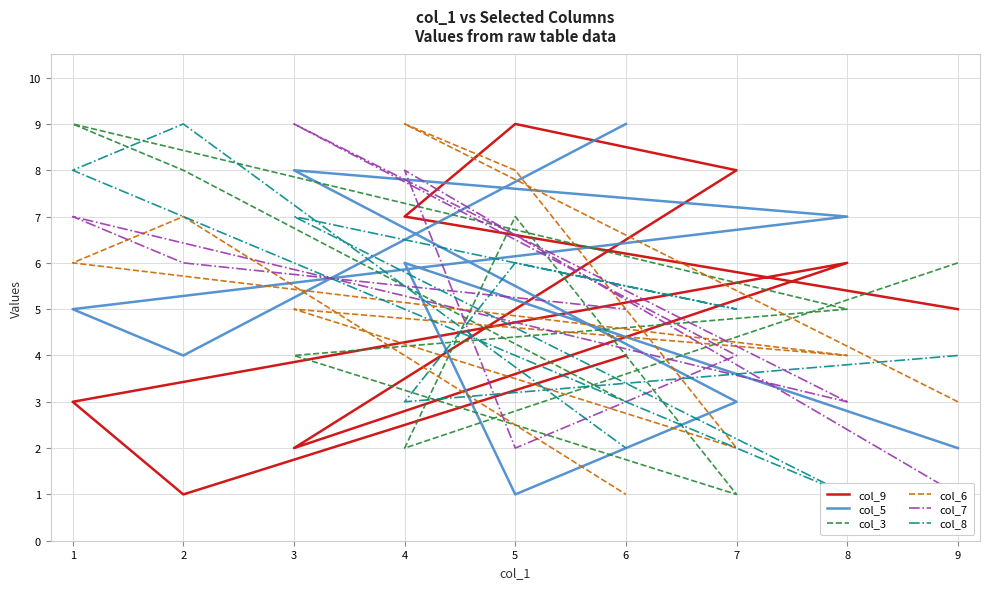

Is this an area chart (filled region under the line)?

No